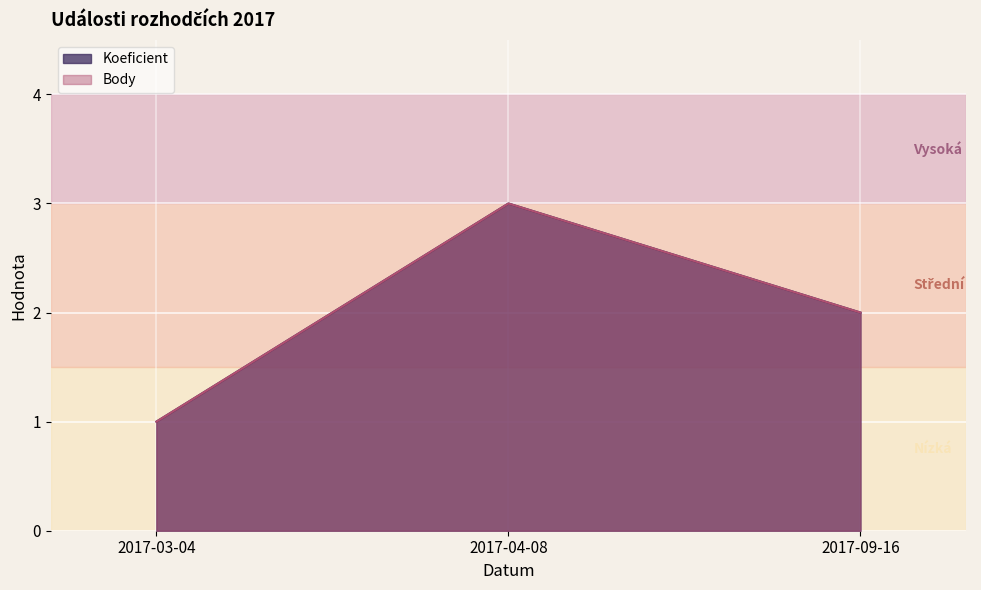

How many lines are shown in the chart?

2